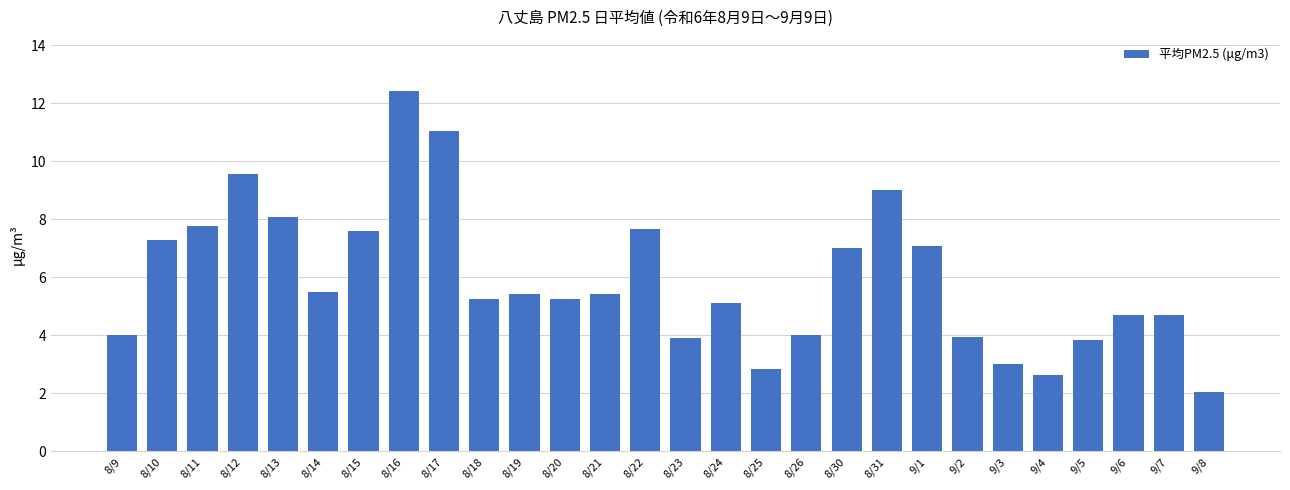

What is the greatest value displayed?

12.4